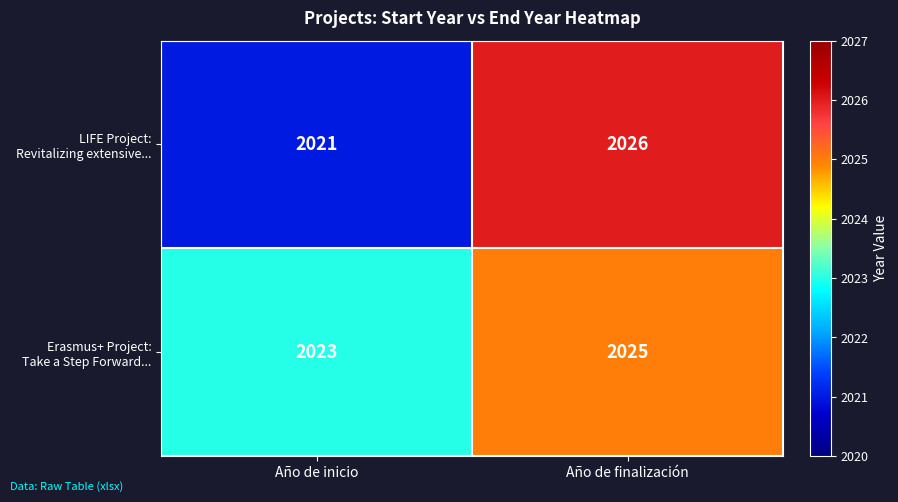

Which category has the lowest value across all series?

Año de inicio